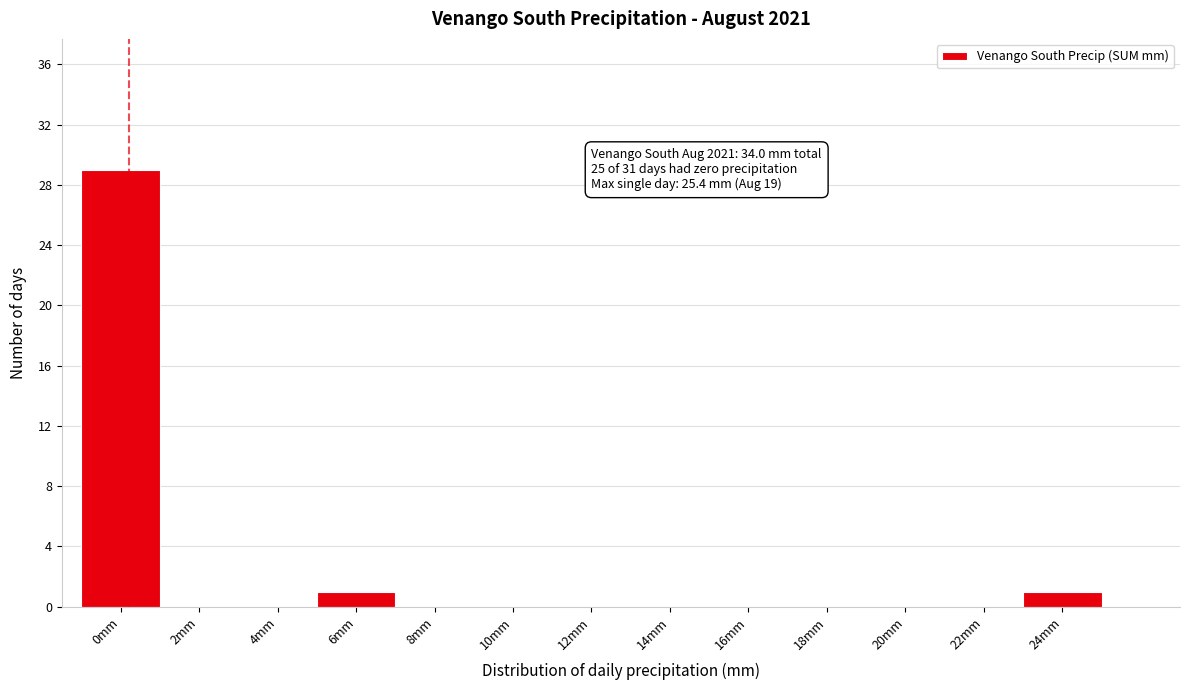

Reading left to right, extract all data points from this chart.

0mm=29	2mm=0	4mm=0	6mm=1	8mm=0	10mm=0	12mm=0	14mm=0	16mm=0	18mm=0	20mm=0	22mm=0	24mm=1